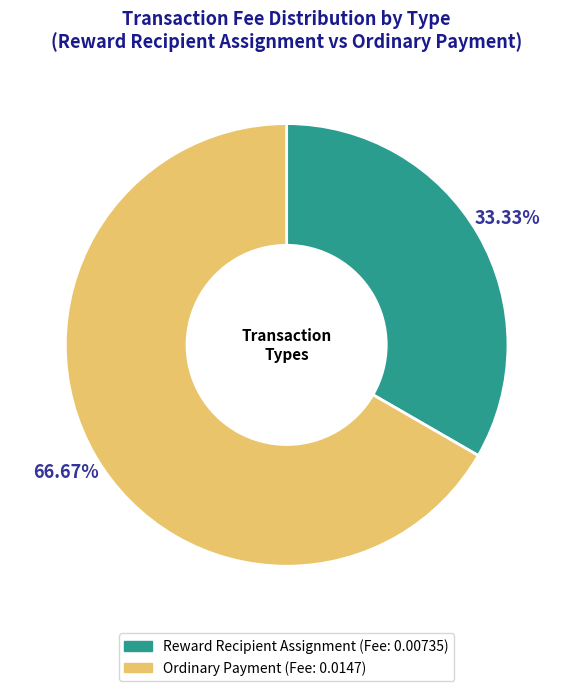

Between Reward Recipient Assignment and Ordinary Payment, which is larger?

Ordinary Payment